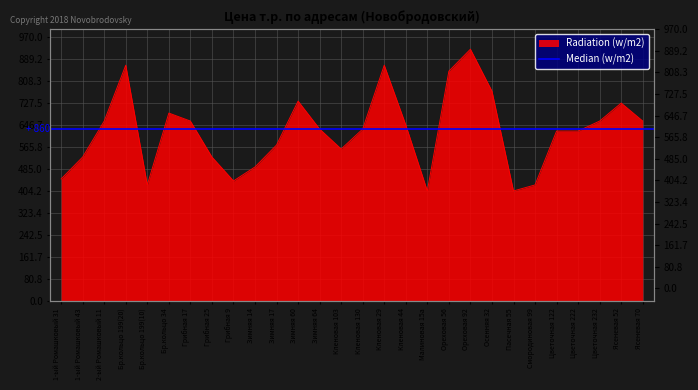

Where is the first local maximum?

Бр.кольцо 199(20)